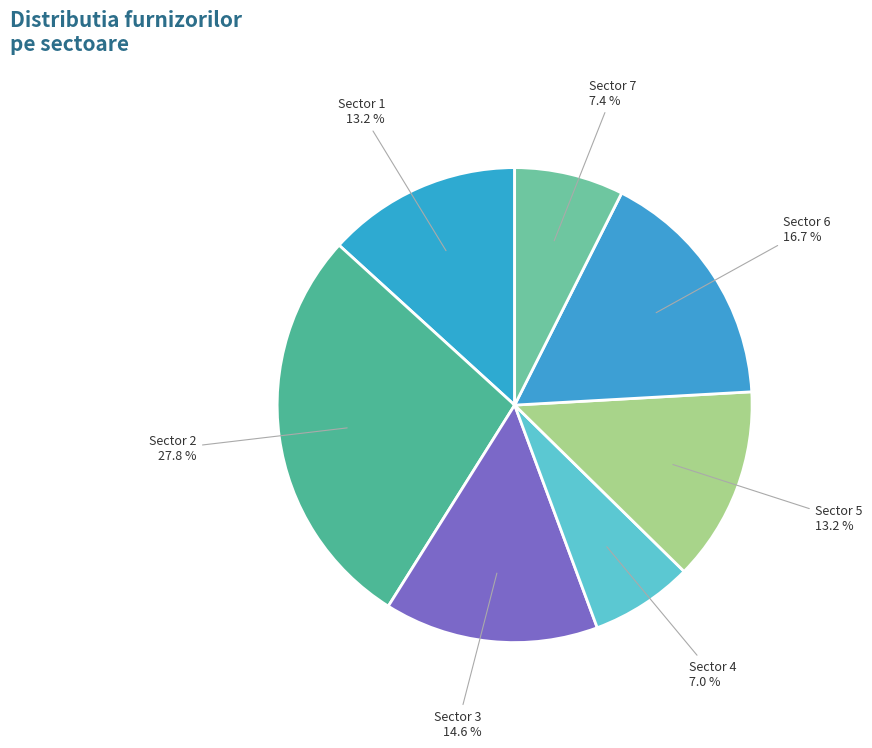

To the nearest percent, what is the difference between the Sector 4 and Sector 1 slice percentages?

6%